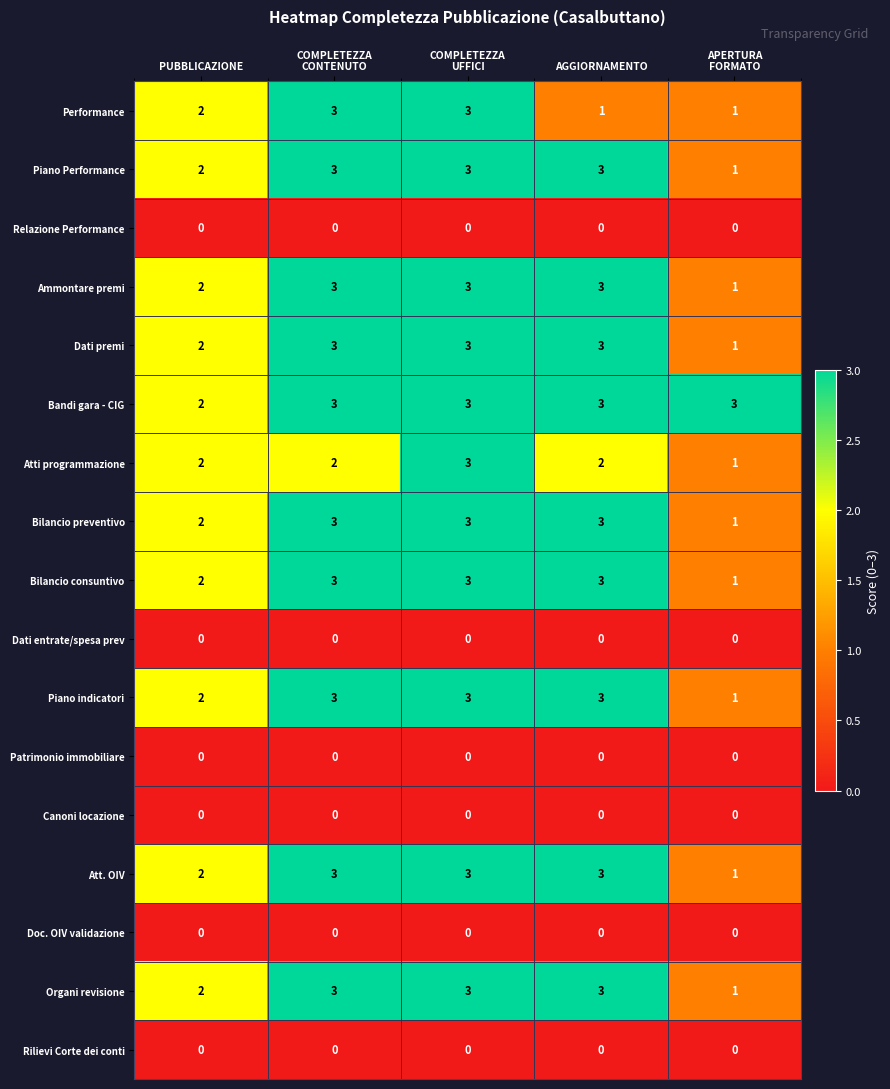

At which label is Bilancio consuntivo closest to 2?

PUBBLICAZIONE